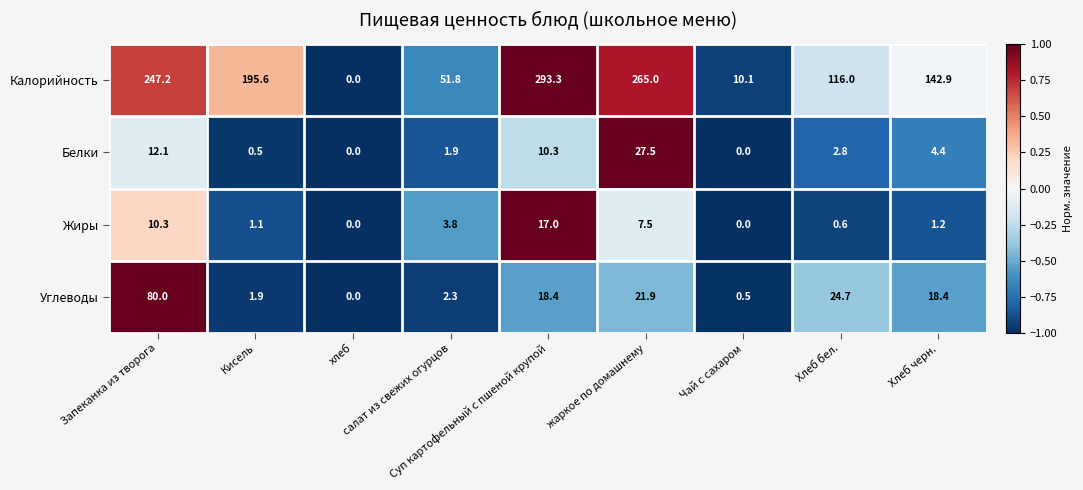

What is the difference between the second highest and second lowest values in the Калорийность series?

254.9